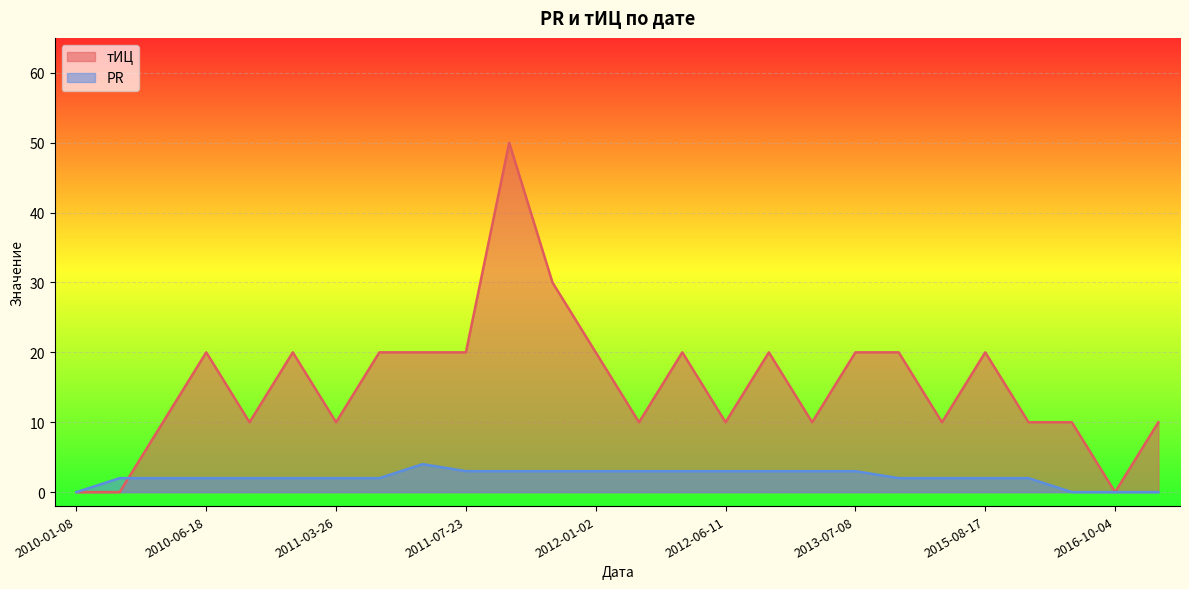

True or false: PR and тИЦ intersect in this chart.

True